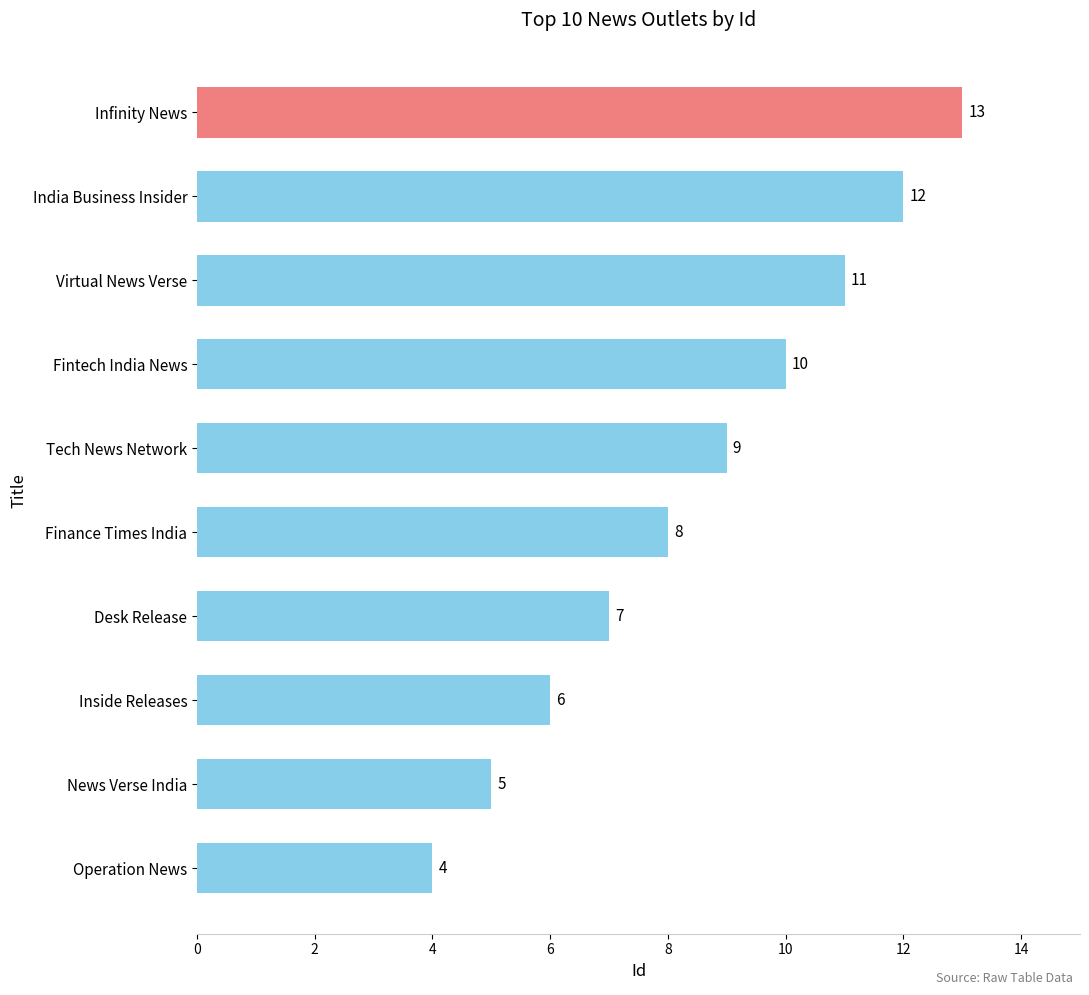

What is the change in value from Tech News Network to Fintech India News?

+1